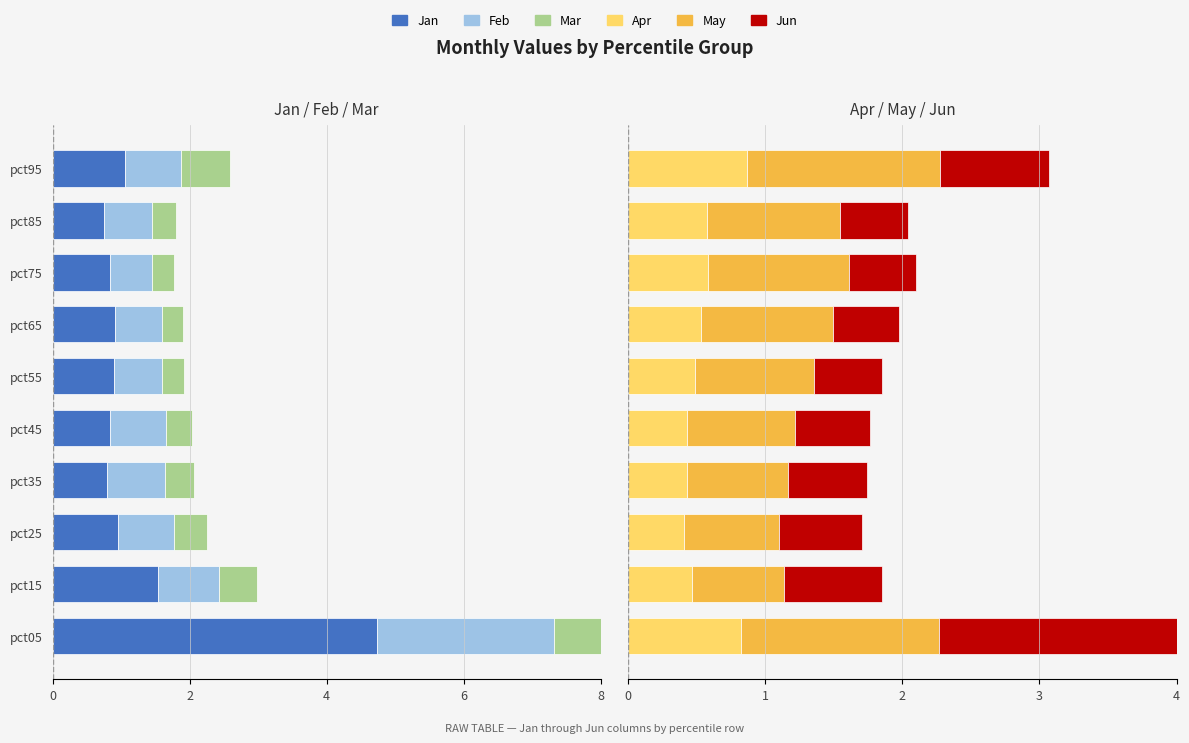

The Jan series shows -1.5 at pct55. True or false?

False